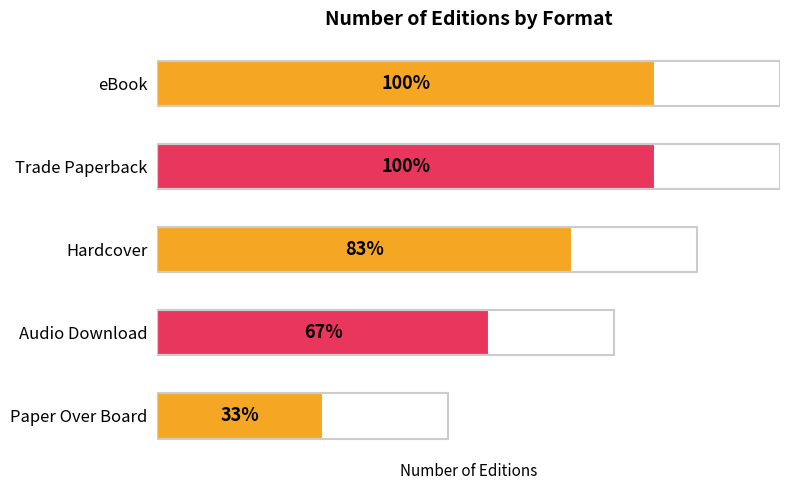

What is the greatest value displayed?

6